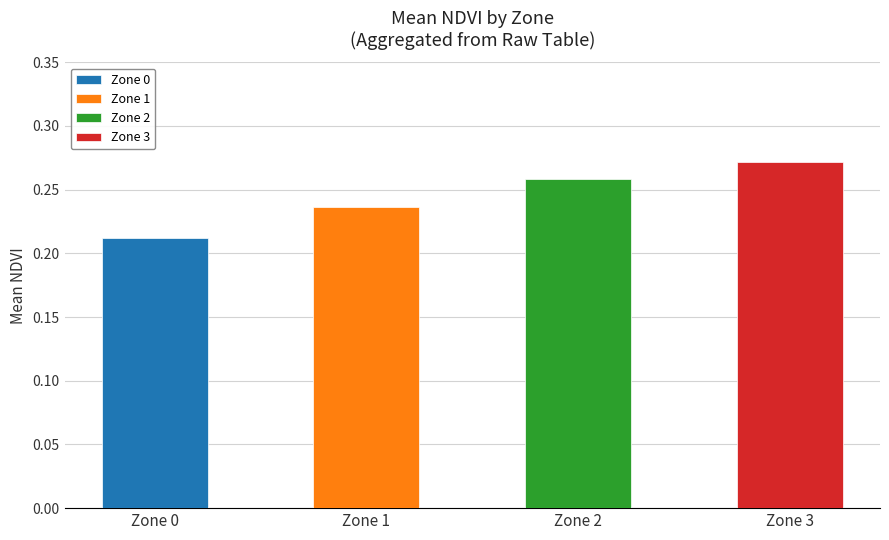

What value does the data have at Zone 0?

0.2